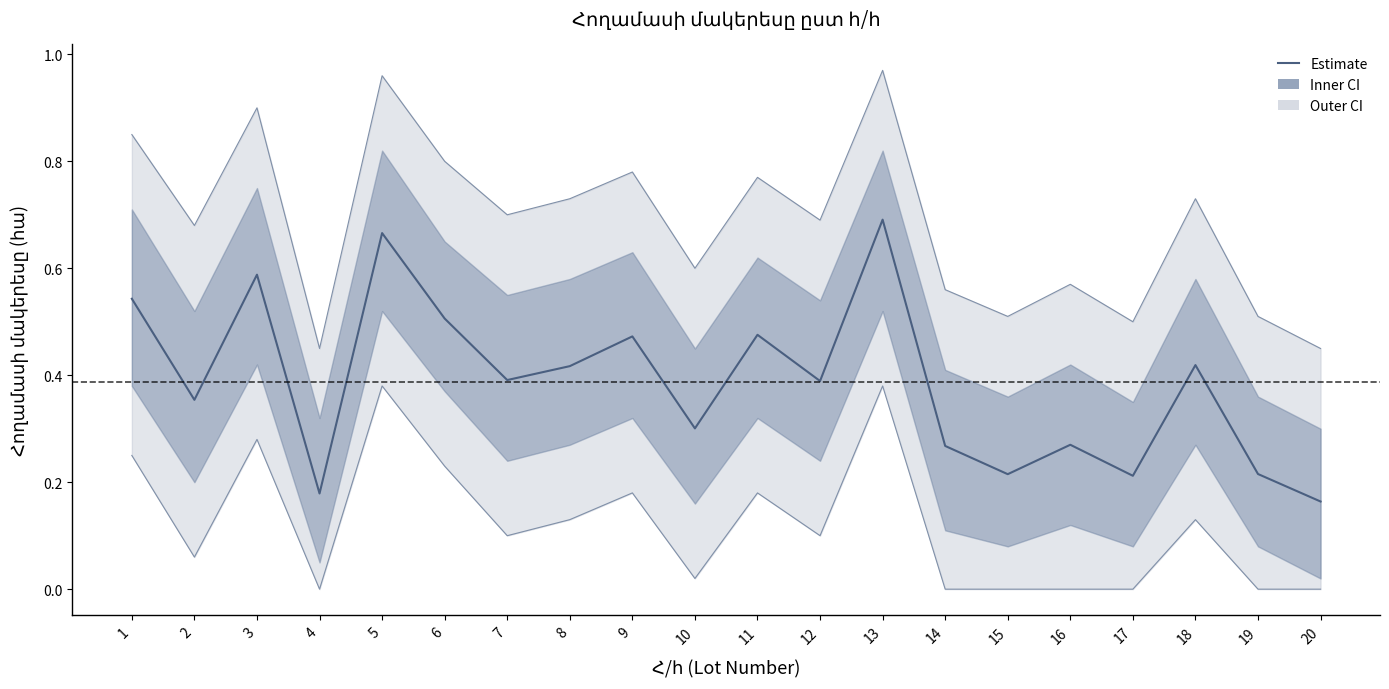

Rank the categories by value from highest to lowest.

13, 5, 3, 1, 6, 11, 9, 18, 8, 7, 12, 2, 10, 16, 14, 19, 15, 17, 4, 20